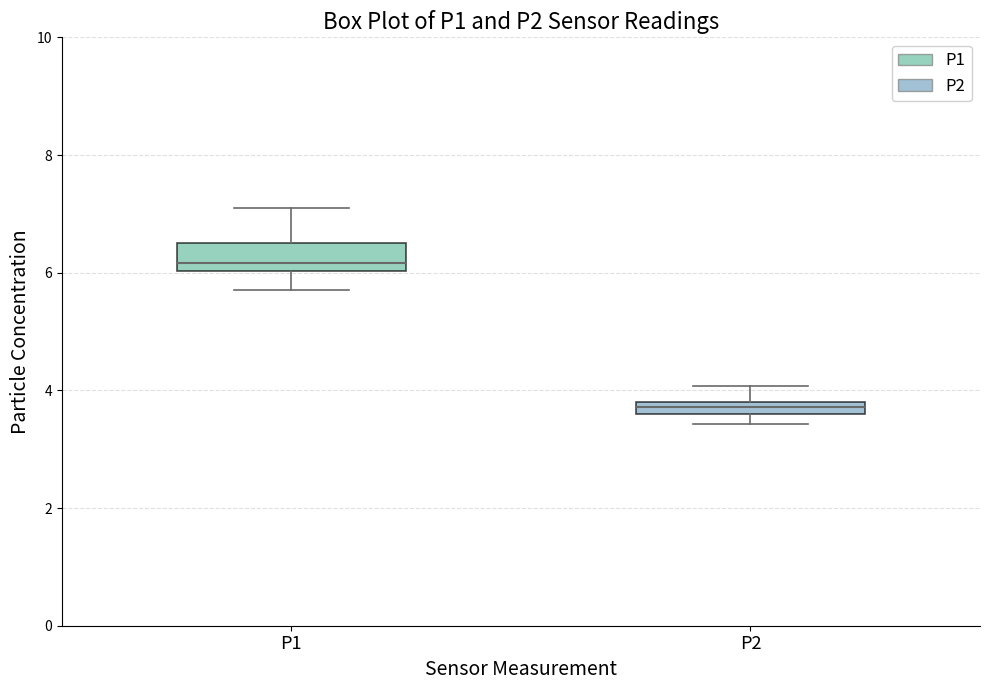

Which box has the lowest median line?

P2